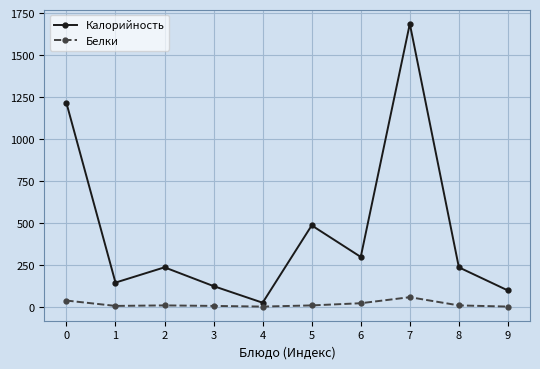

Does the chart have visible grid lines?

Yes